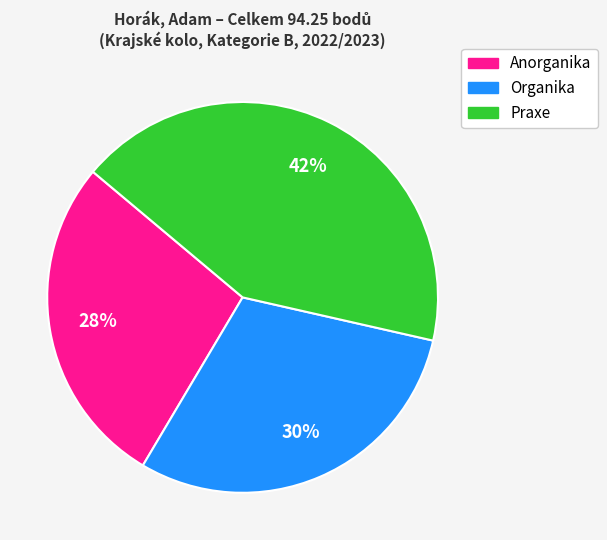

Combined, do Anorganika and Praxe account for over 50%?

Yes